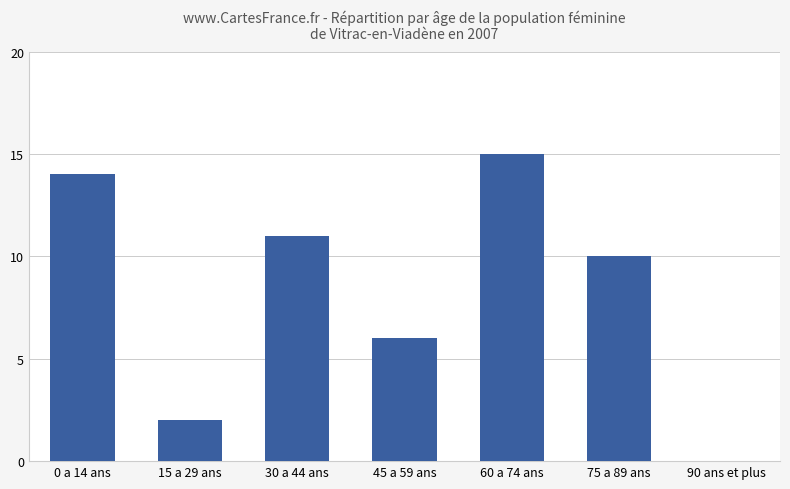

At which category does the chart reach its peak across all series?

60 a 74 ans